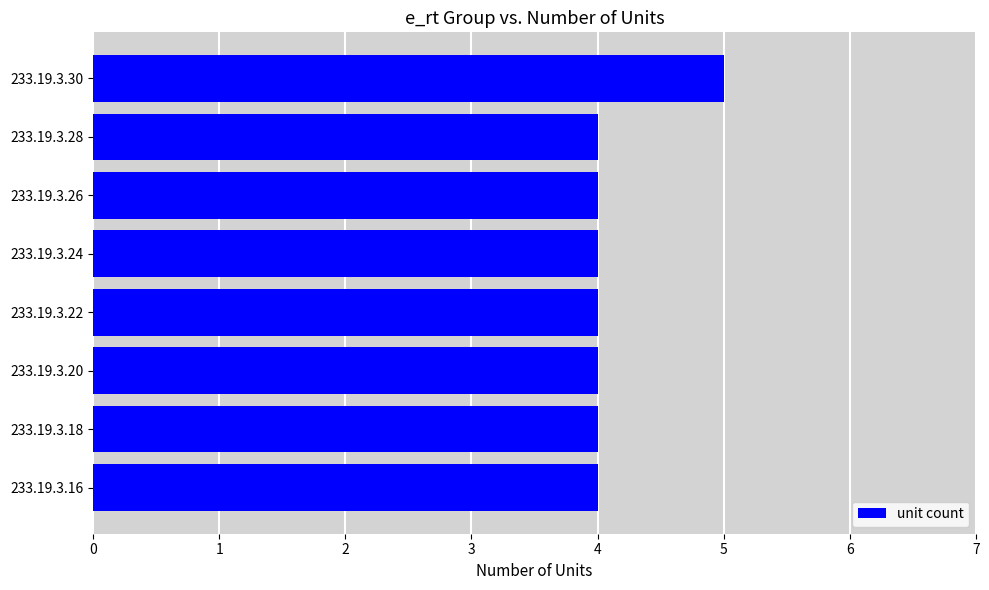

True or false: the data shows 5 at 233.19.3.30.

True